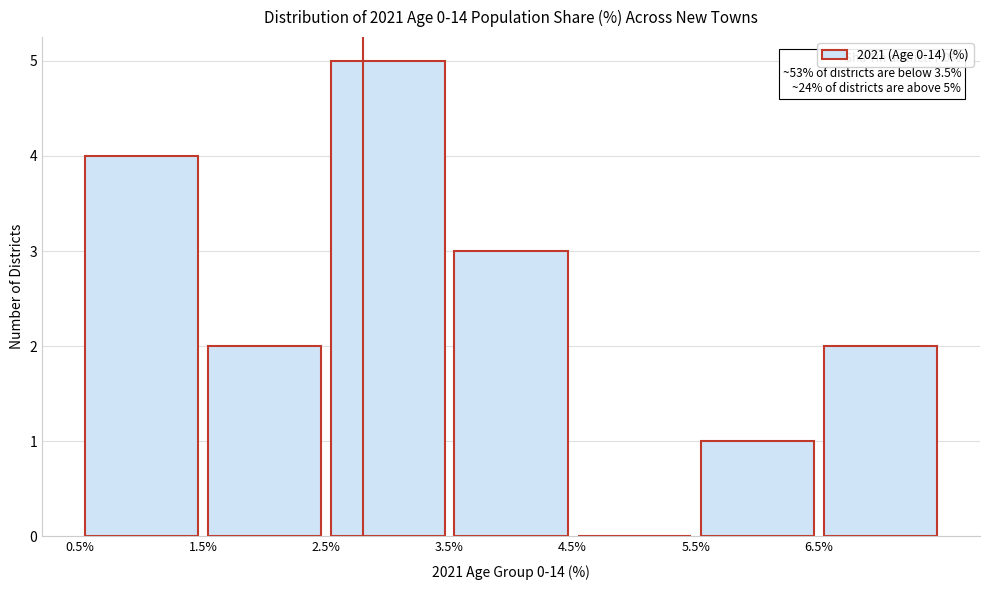

Which range on the x-axis has the tallest bar?

2.5 to 3.5